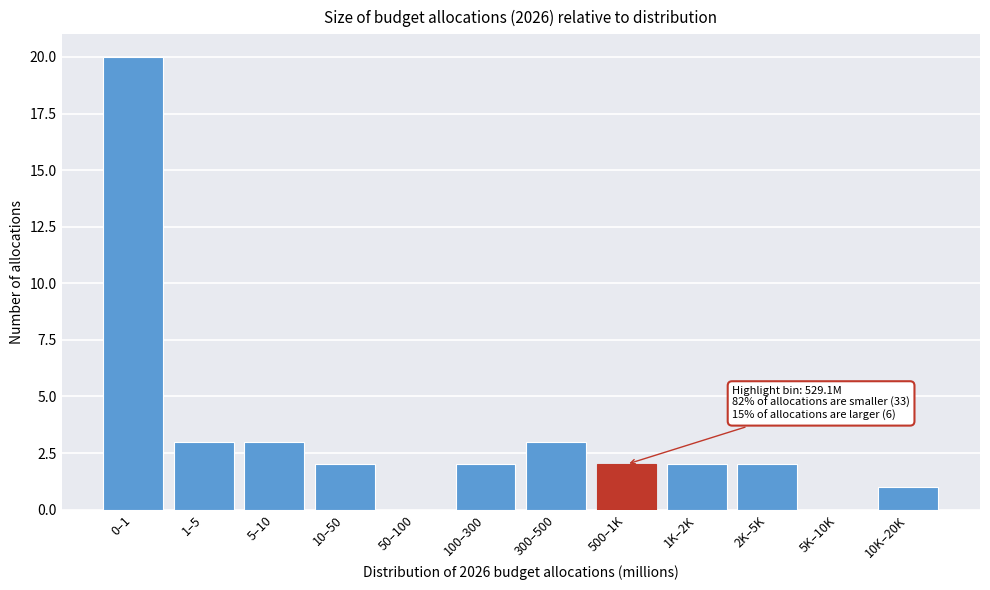

Reading left to right, extract all data points from this chart.

0–1=20	1–5=3	5–10=3	10–50=2	50–100=0	100–300=2	300–500=3	500–1K=2	1K–2K=2	2K–5K=2	5K–10K=0	10K–20K=1